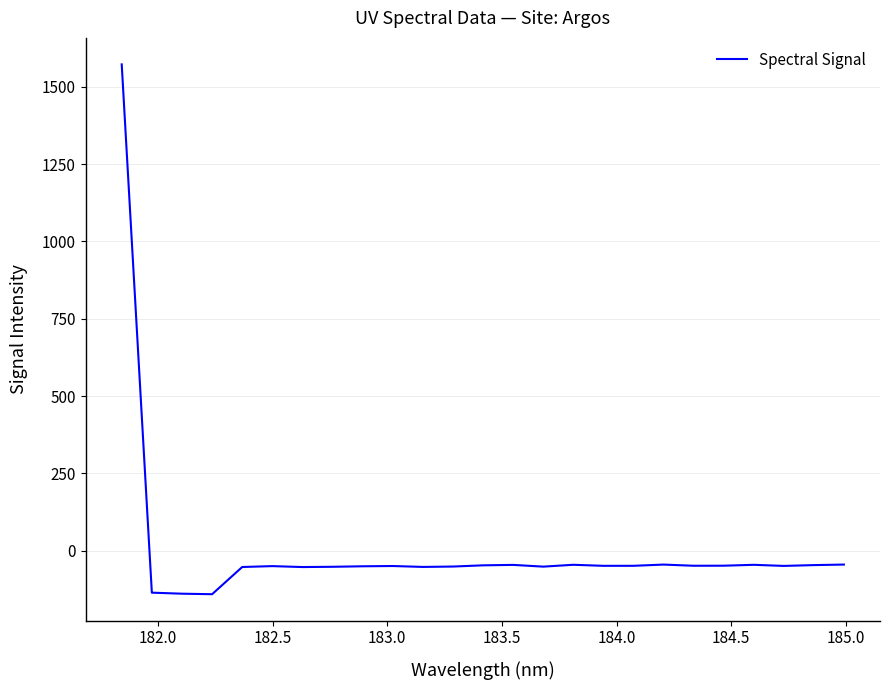

What is the difference between the maximum and minimum values?

1712.3